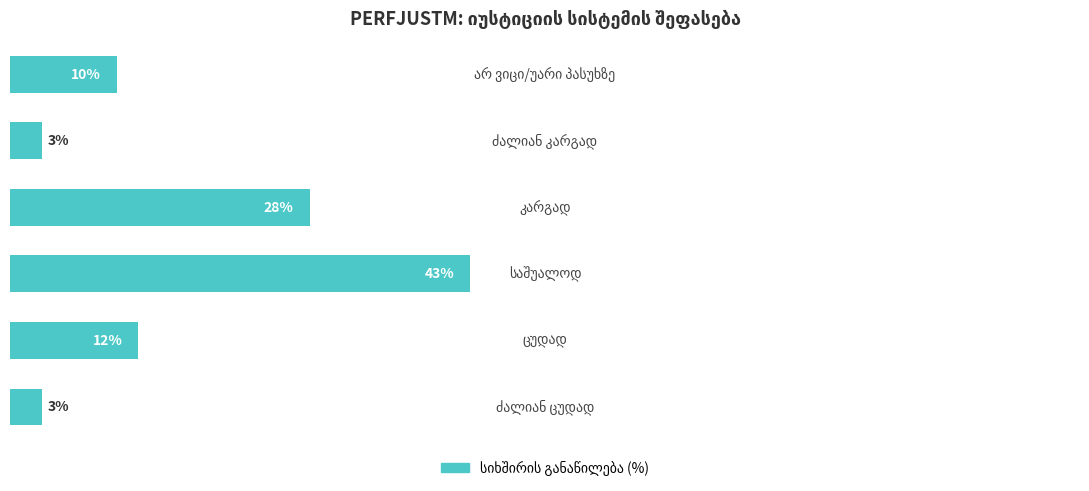

What is the minimum value shown in the chart?

3